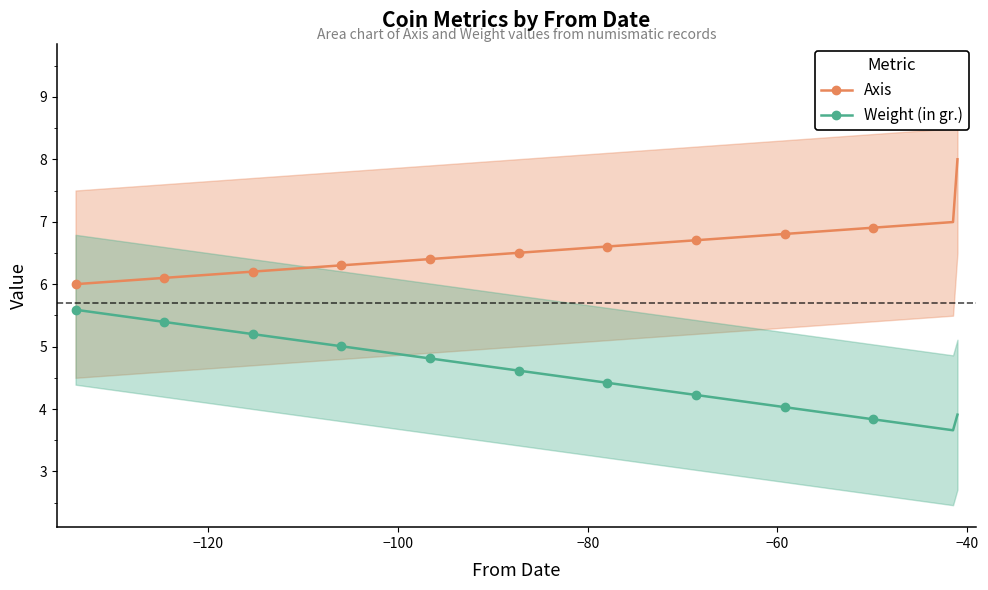

Count the number of data series in this chart.

2